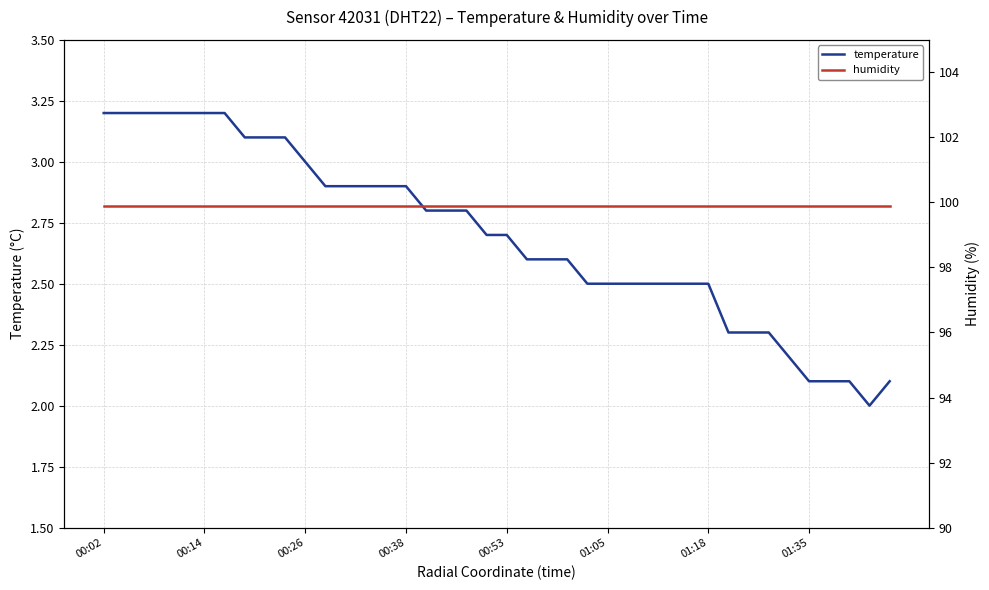

True or false: temperature and humidity intersect in this chart.

False